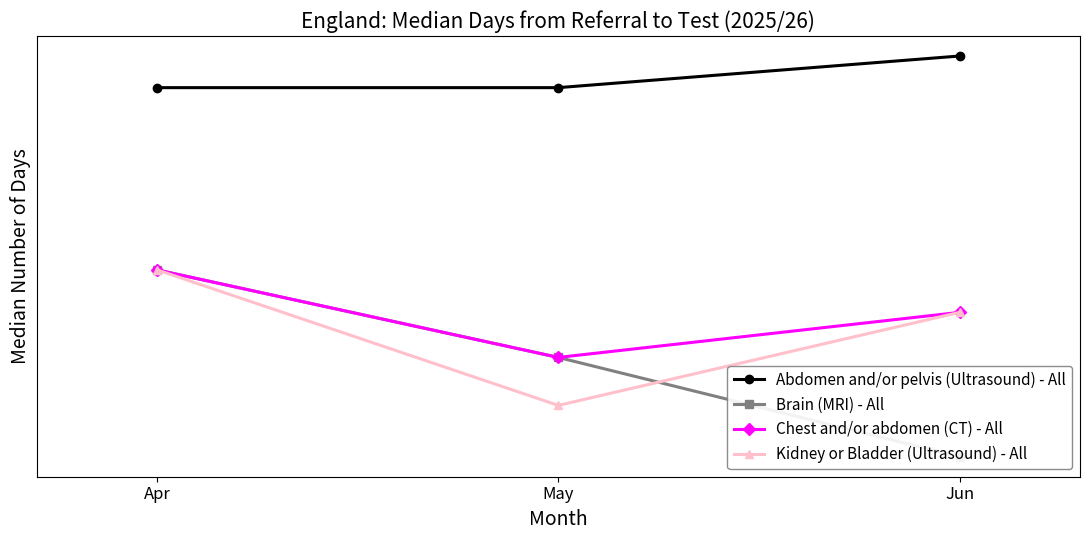

Is the value of Chest and/or abdomen (CT) - All at Jun greater than the value of Abdomen and/or pelvis (Ultrasound) - All at May?

No